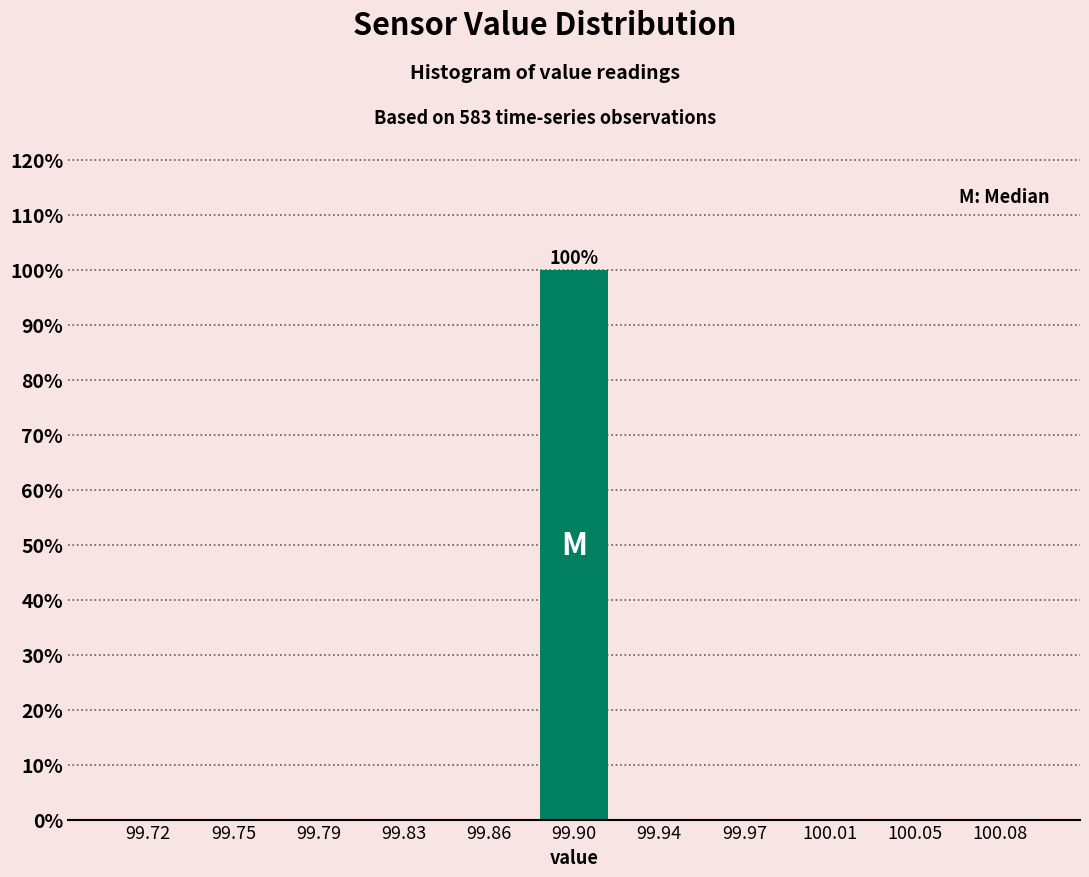

Reading left to right, list all the values displayed in this chart.

99.72=0	99.75=0	99.79=0	99.83=0	99.86=0	99.90=100	99.94=0	99.97=0	100.01=0	100.05=0	100.08=0